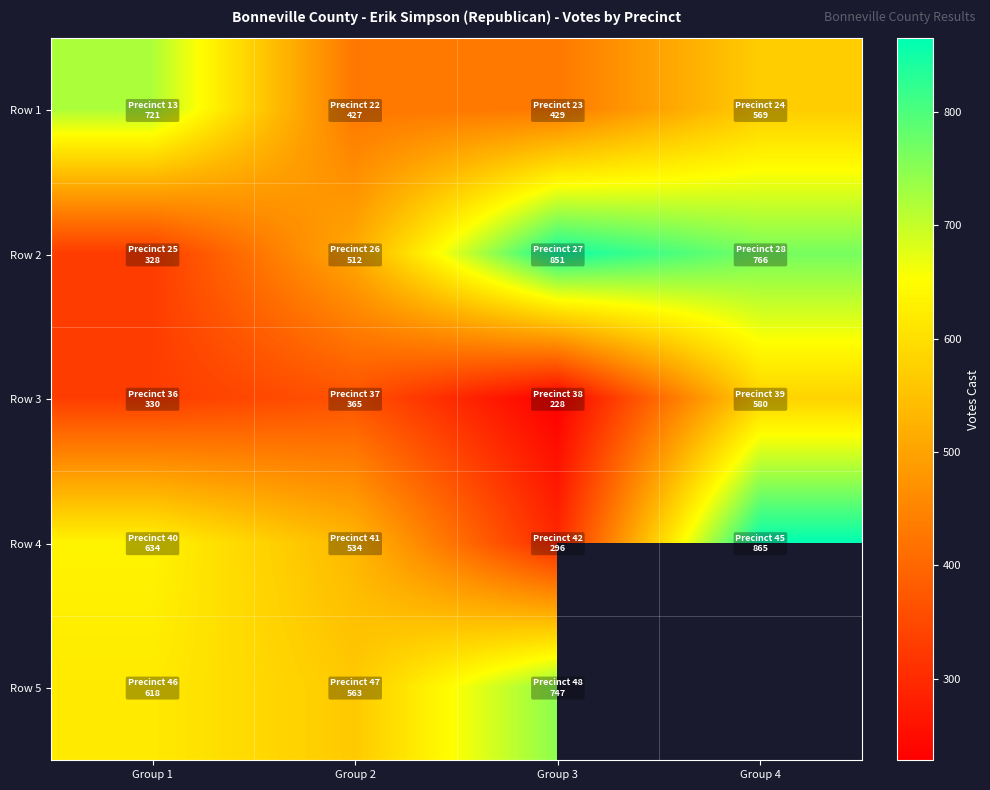

What is the sum of all Row 2 values?

2457.0